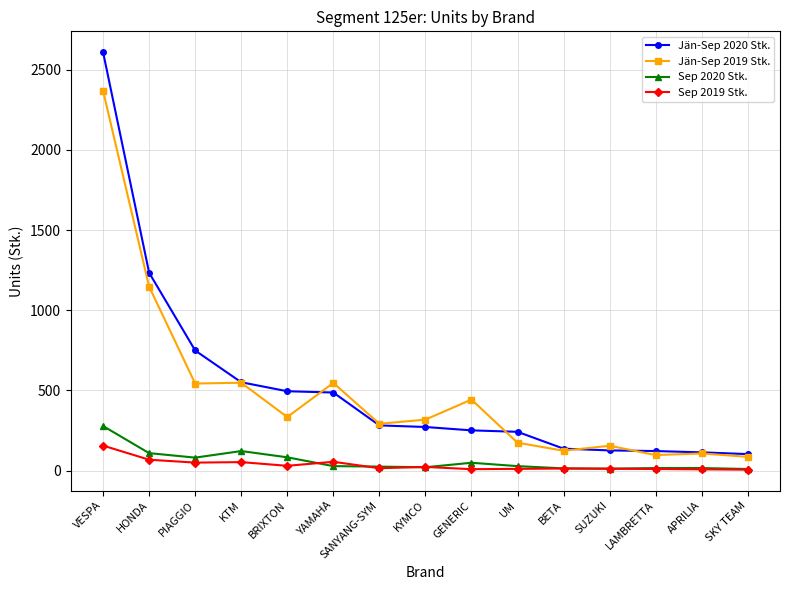

What is the difference between the highest and lowest values at BETA?

124